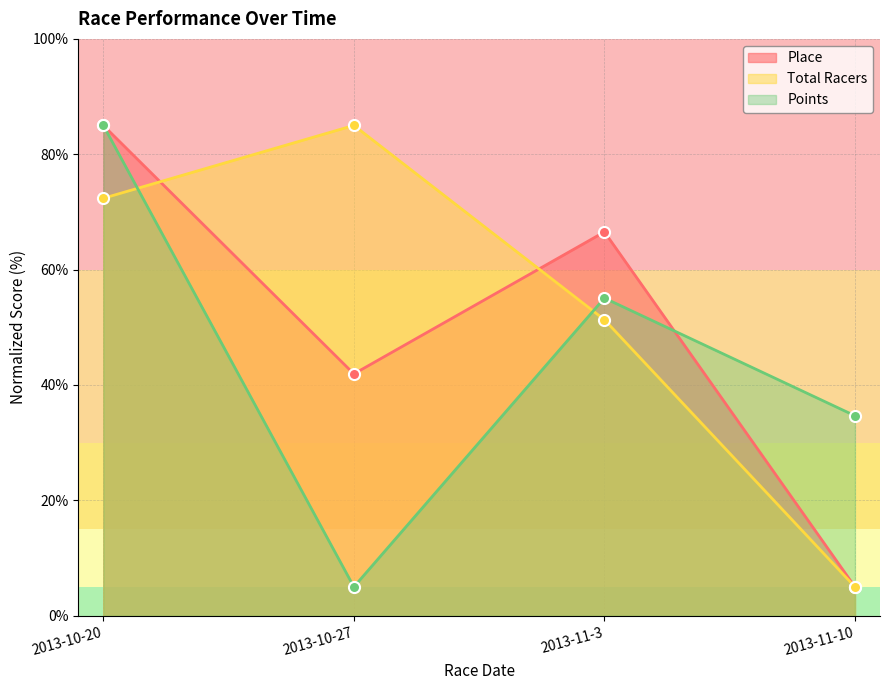

True or false: Place has more than 2 points higher than both neighbors.

False